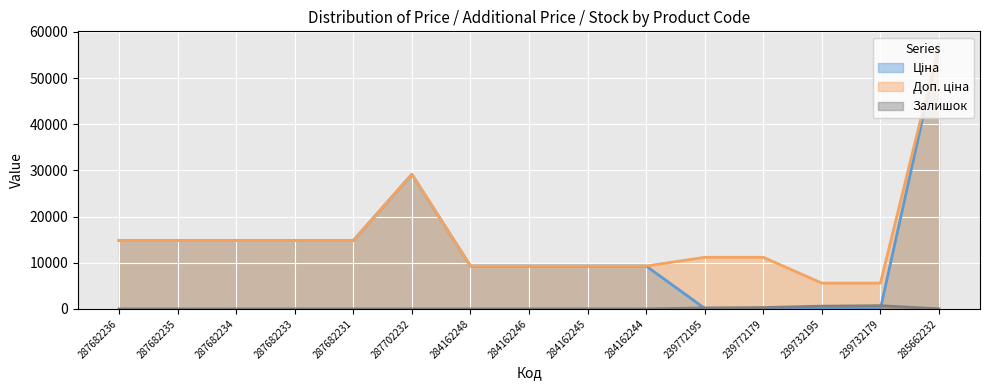

What are all the series names shown in the legend?

Ціна, Доп. ціна, Залишок